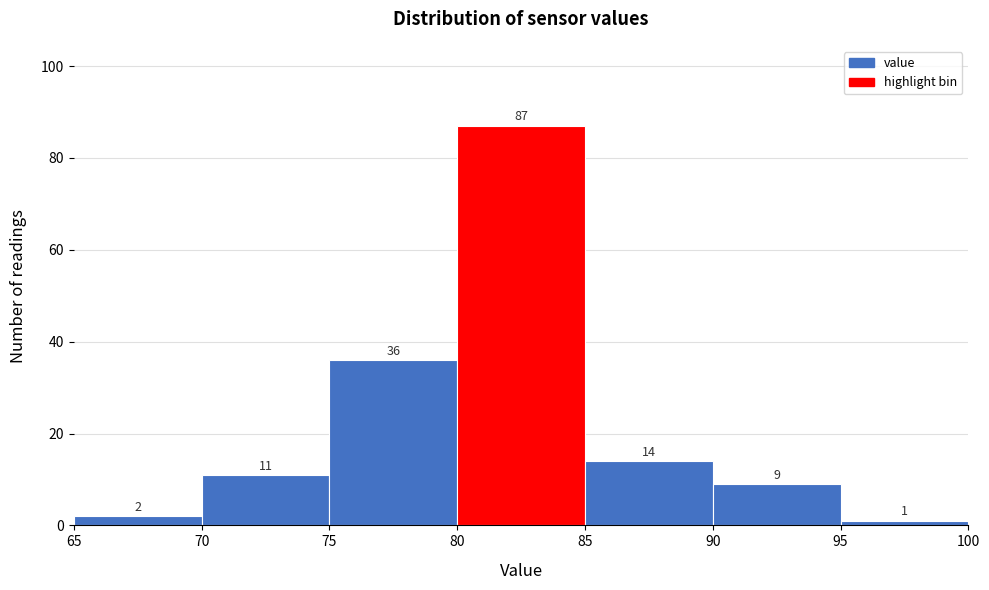

Which range on the x-axis has the tallest bar?

80 to 85